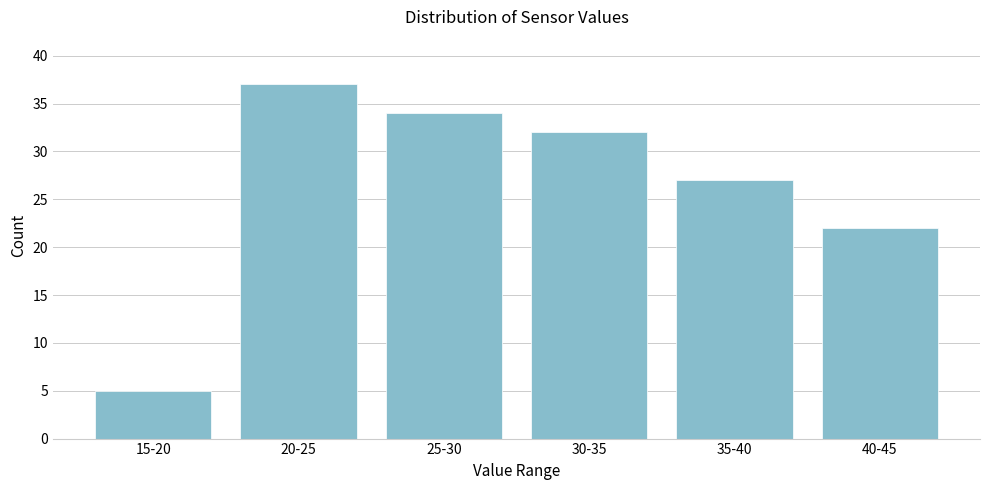

Reading right to left, transcribe all the data shown in this chart.

22	27	32	34	37	5